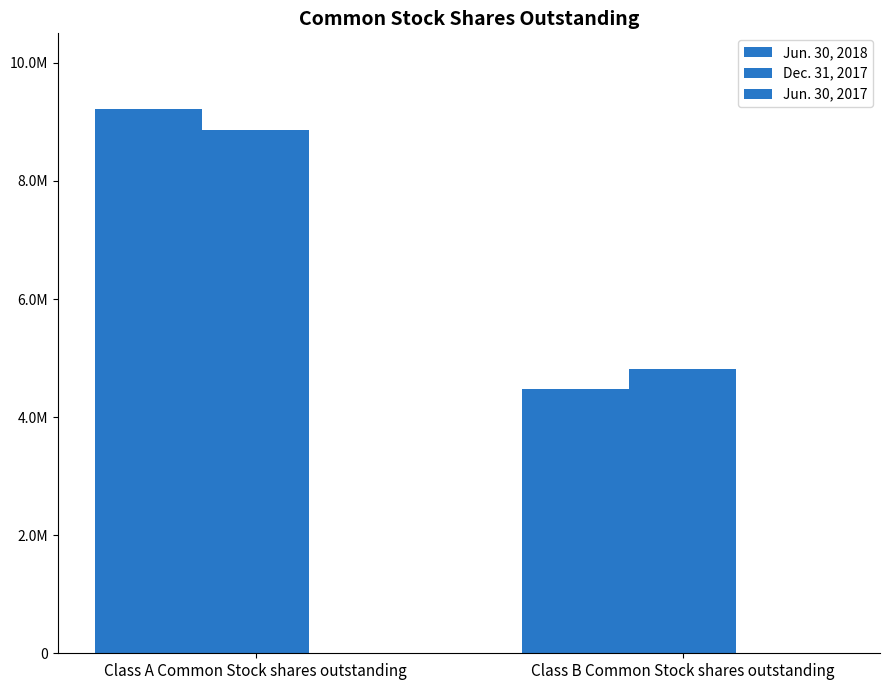

What position from the right is Class A Common Stock shares outstanding?

2